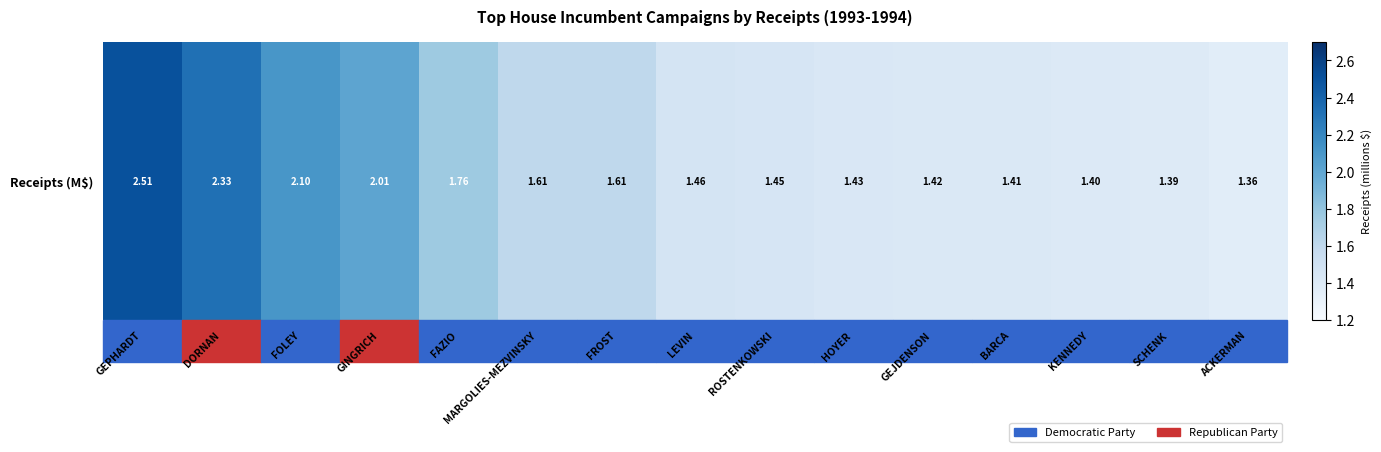

What is the difference between the values at FAZIO and GEJDENSON?

0.3